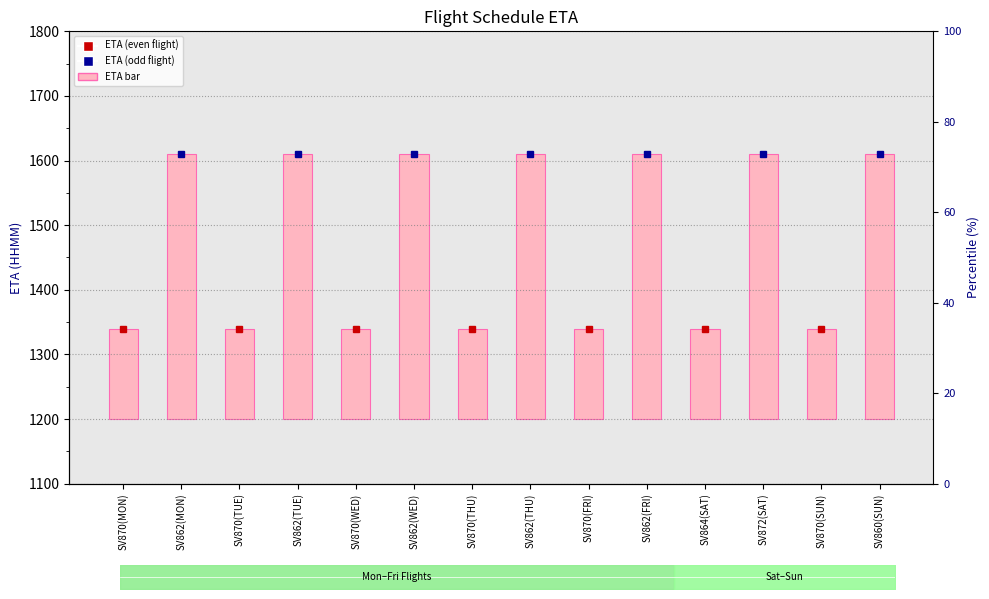

Between SV870(SUN) and SV870(MON), which is larger?

SV870(SUN)